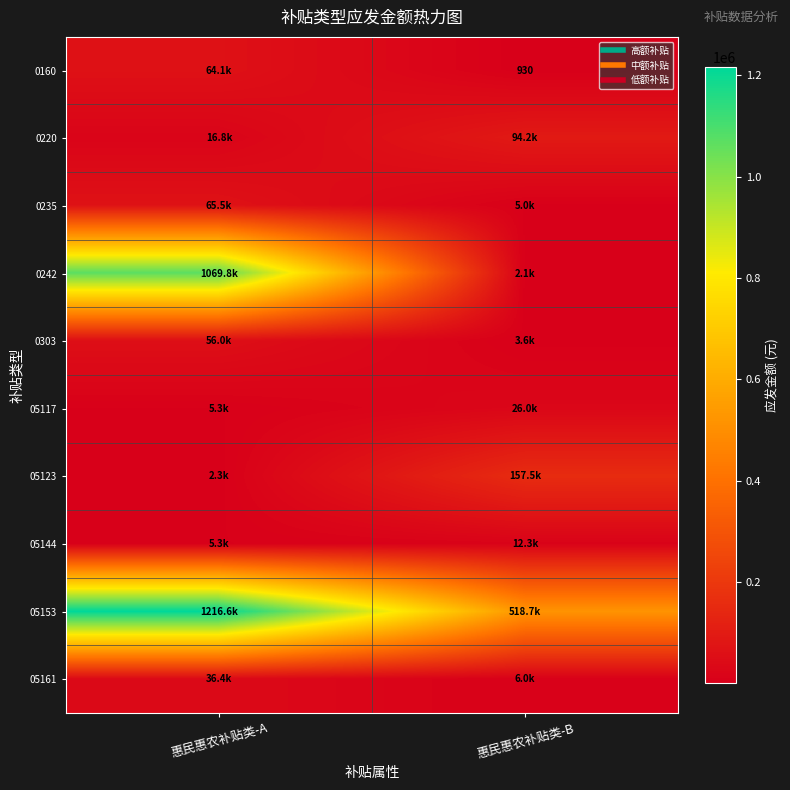

Is the value of 05144 at 惠民惠农补贴类-B greater than the value of 0242 at 惠民惠农补贴类-A?

No